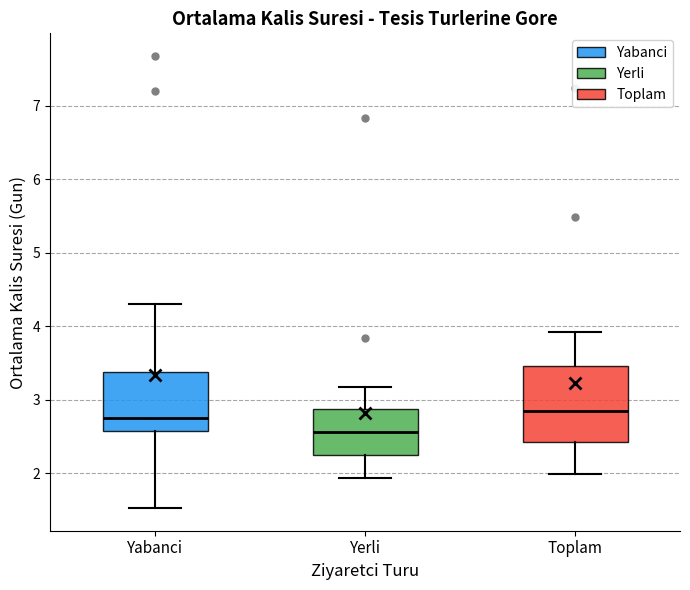

Comparing the boxes themselves (not the whiskers), which one is the tallest?

Toplam